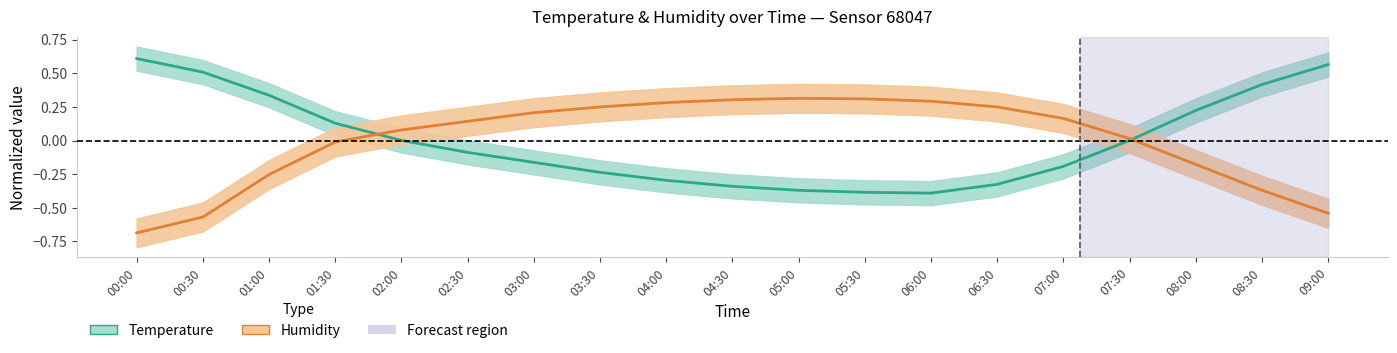

What is the difference between the maximum and minimum values in the Humidity (normalized) series?

1.0